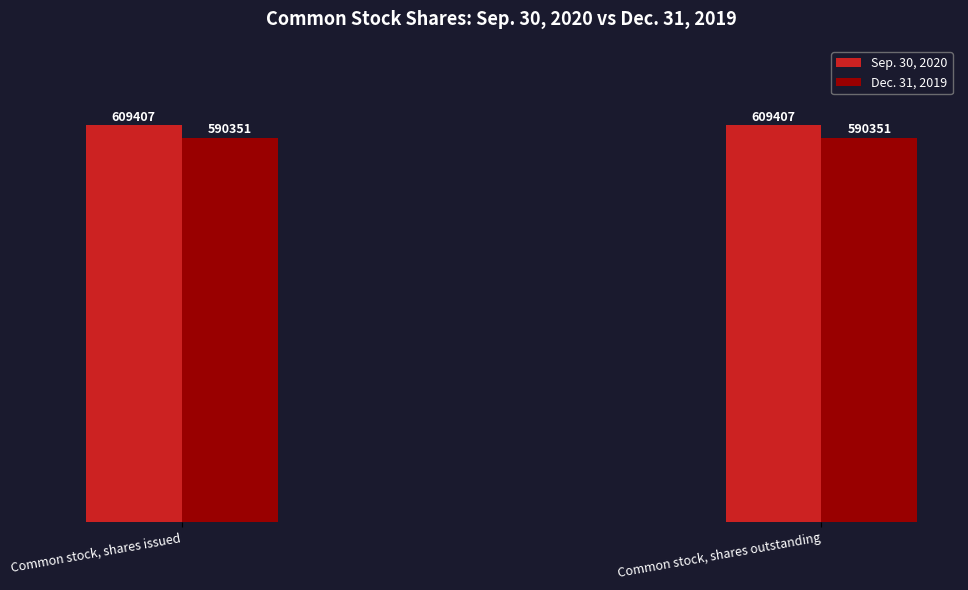

Reading left to right, extract all data points from this chart.

Sep. 30, 2020: Common stock, shares issued=609407	Common stock, shares outstanding=609407
Dec. 31, 2019: Common stock, shares issued=590351	Common stock, shares outstanding=590351